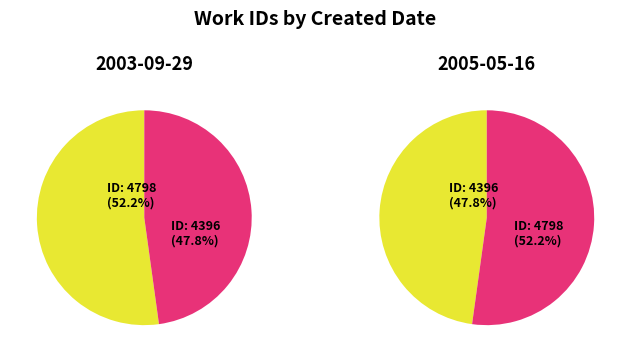

How many segments does this pie chart have?

2